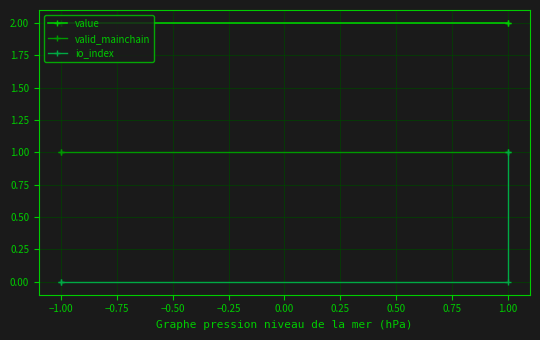

Which series has the largest total across all categories?

value